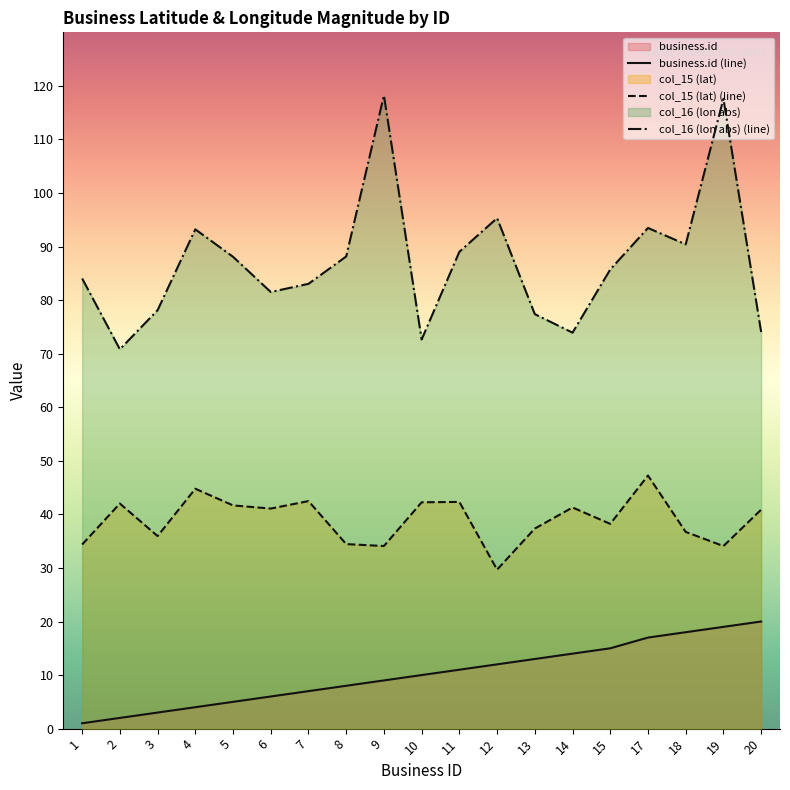

Reading left to right, extract all data points from this chart.

business.id (line): 1.0	2.0	3.0	4.0	5.0	6.0	7.0	8.0	9.0	10.0	11.0	12.0	13.0	14.0	15.0	17.0	18.0	19.0	20.0
col_15 (lat) (line): 34.4	42.0	35.9	44.8	41.7	41.1	42.5	34.5	34.1	42.3	42.3	29.7	37.4	41.3	38.2	47.3	36.7	34.1	40.9
col_16 (lon abs) (line): 84.0	70.8	78.1	93.2	88.1	81.5	83.0	88.2	118.2	72.7	89.0	95.3	77.4	73.9	85.7	93.5	90.4	117.6	74.0